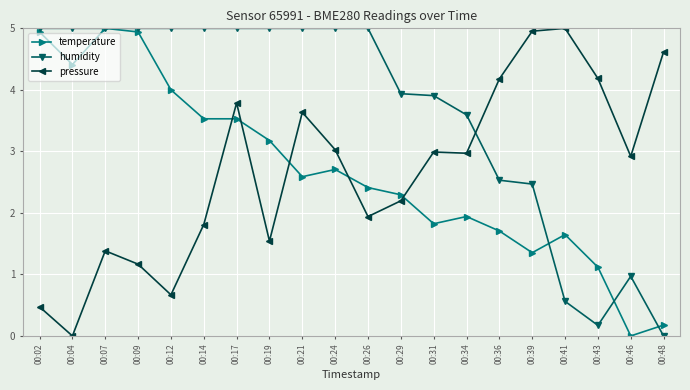

How many data points in pressure are above 2?

12